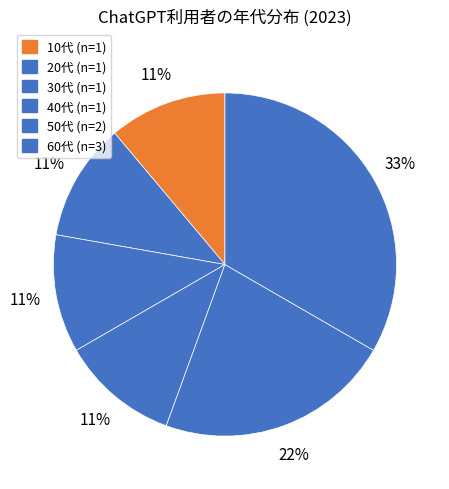

Count the number of slices in the pie.

6